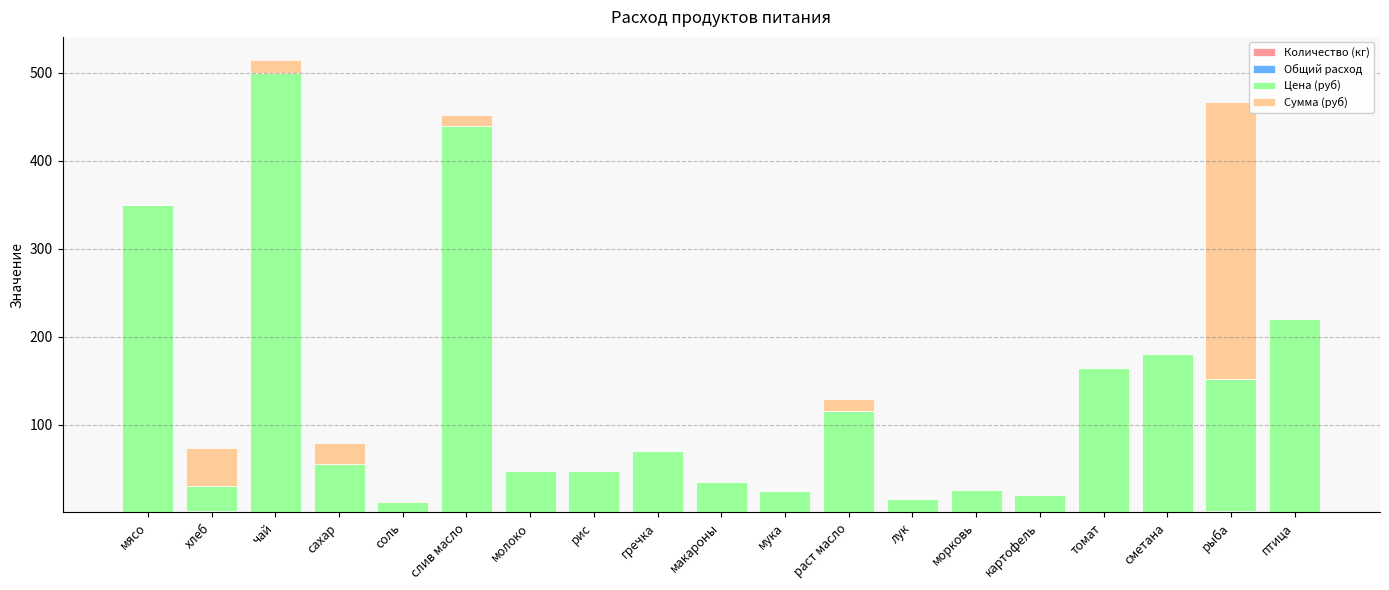

What is the total value across all series at птица?

220.0